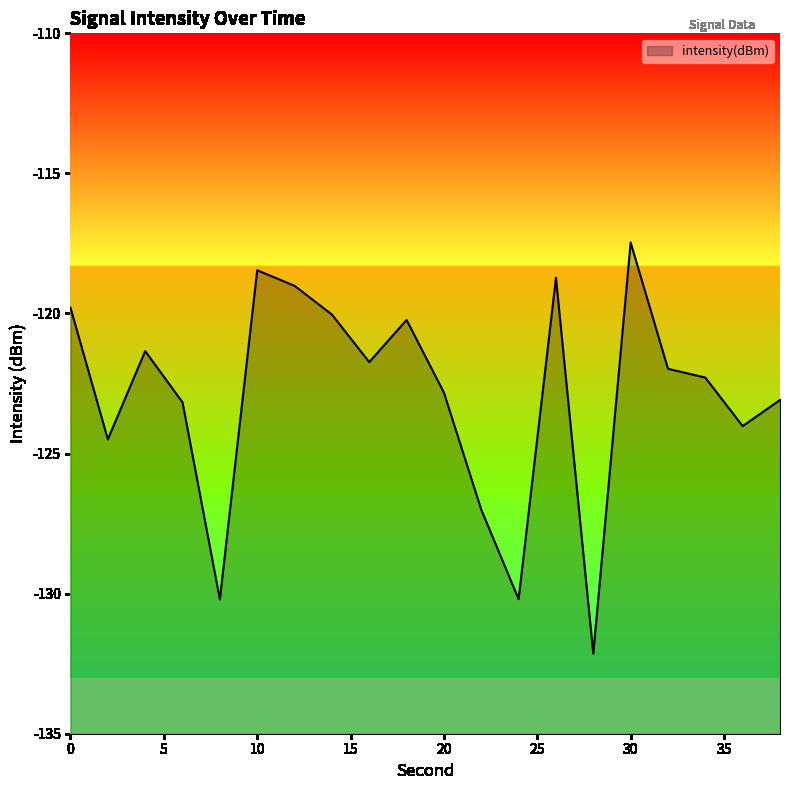

What is the difference between the maximum and minimum values?

14.7